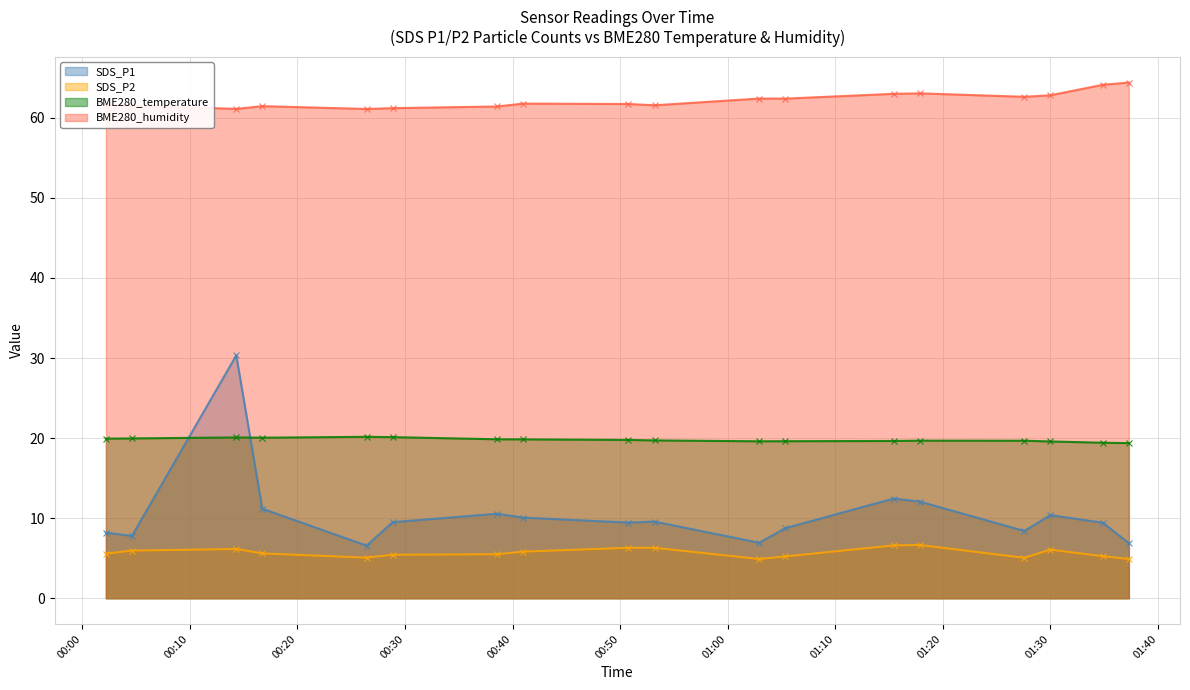

What are all the series names shown in the legend?

SDS_P1, SDS_P2, BME280_temperature, BME280_humidity